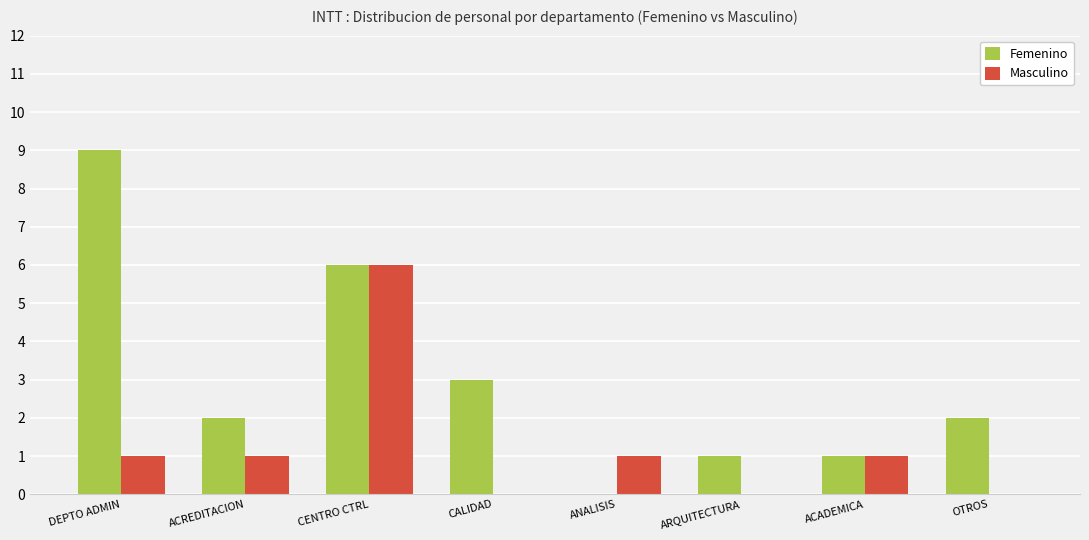

The Femenino series shows 2 at OTROS. True or false?

True